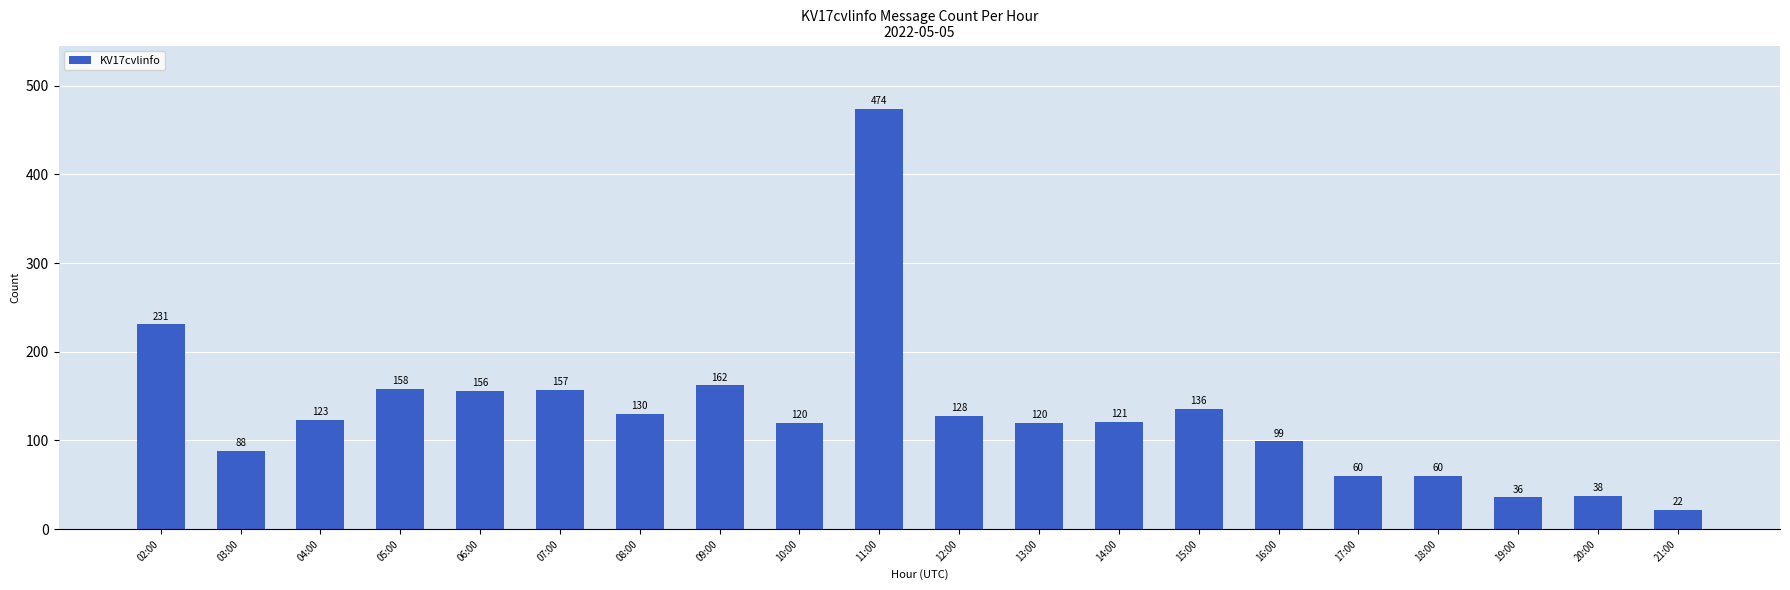

Approximately how many times larger is the value at 07:00 compared to 05:00?

1.0